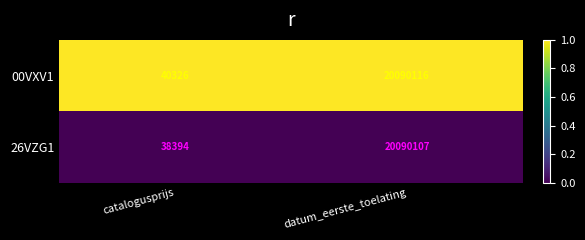

How many series are shown in this chart?

2